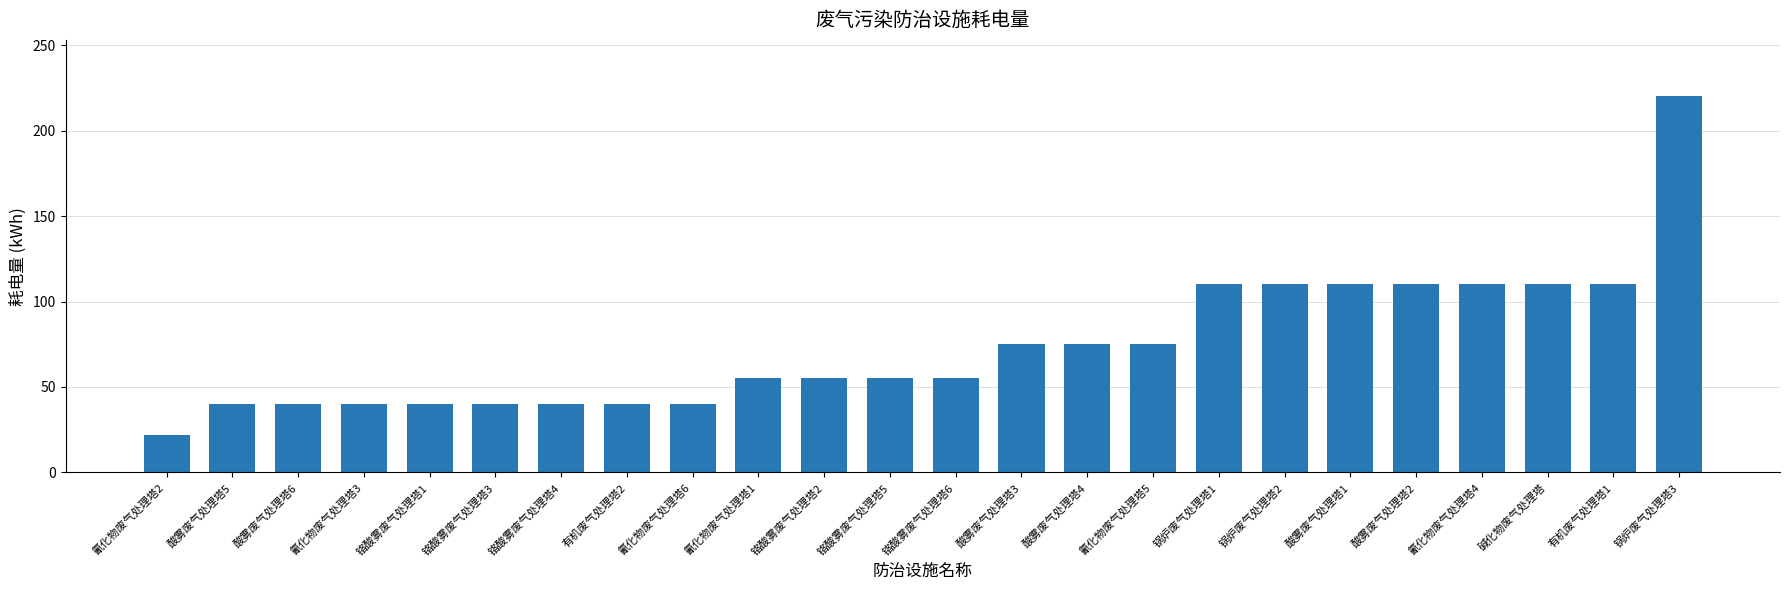

Is it true that the value at 氰化物废气处理塔3 is 40?

True